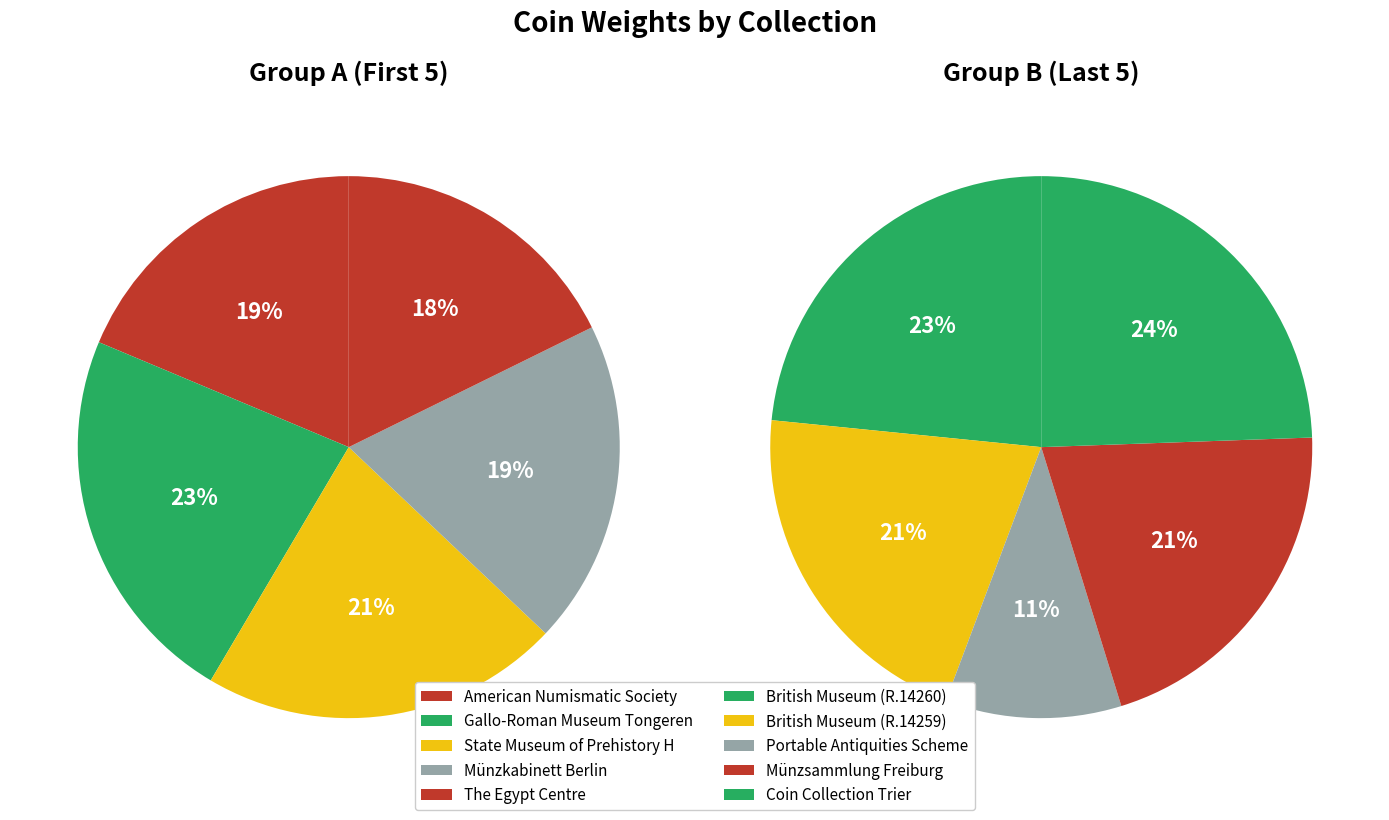

Rank the categories by value from highest to lowest.

Coin Collection Trier, British Museum (R.14260), Gallo-Roman Museum Tongeren, State Museum of Prehistory Halle, British Museum (R.14259), Münzsammlung Freiburg, Münzkabinett Berlin, American Numismatic Society, The Egypt Centre, Portable Antiquities Scheme